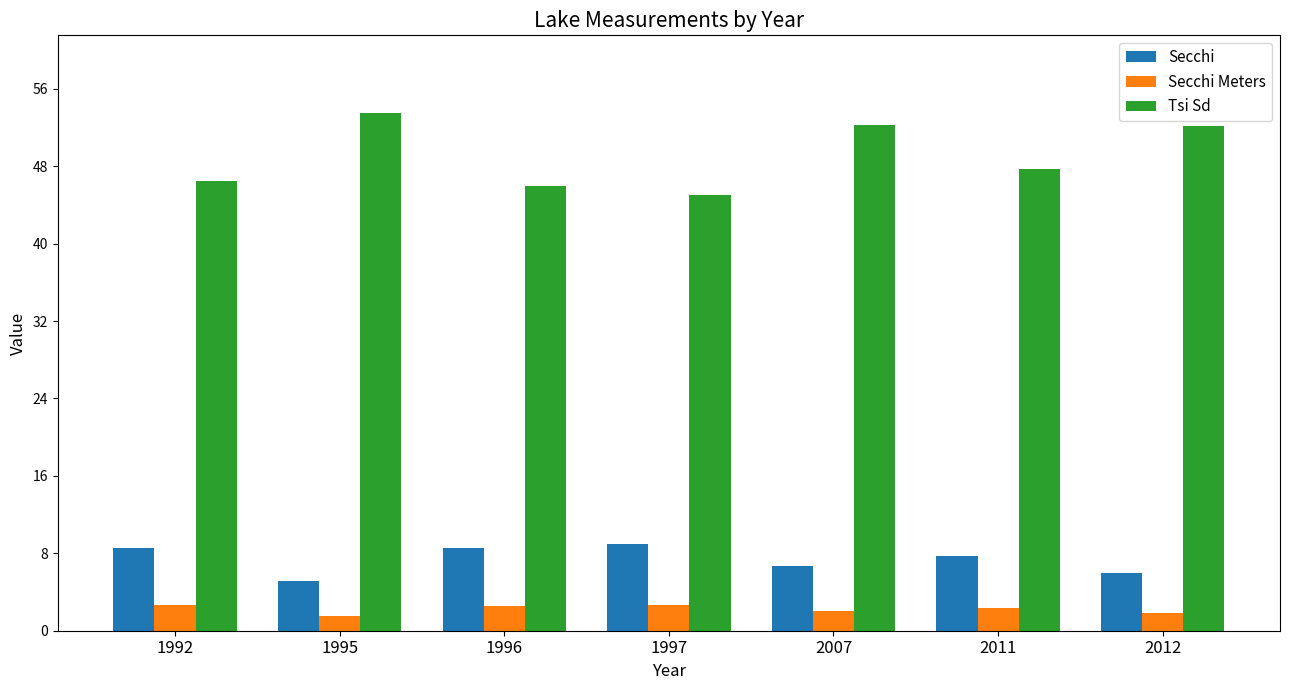

What is the difference between the highest and lowest values at 1992?

43.9